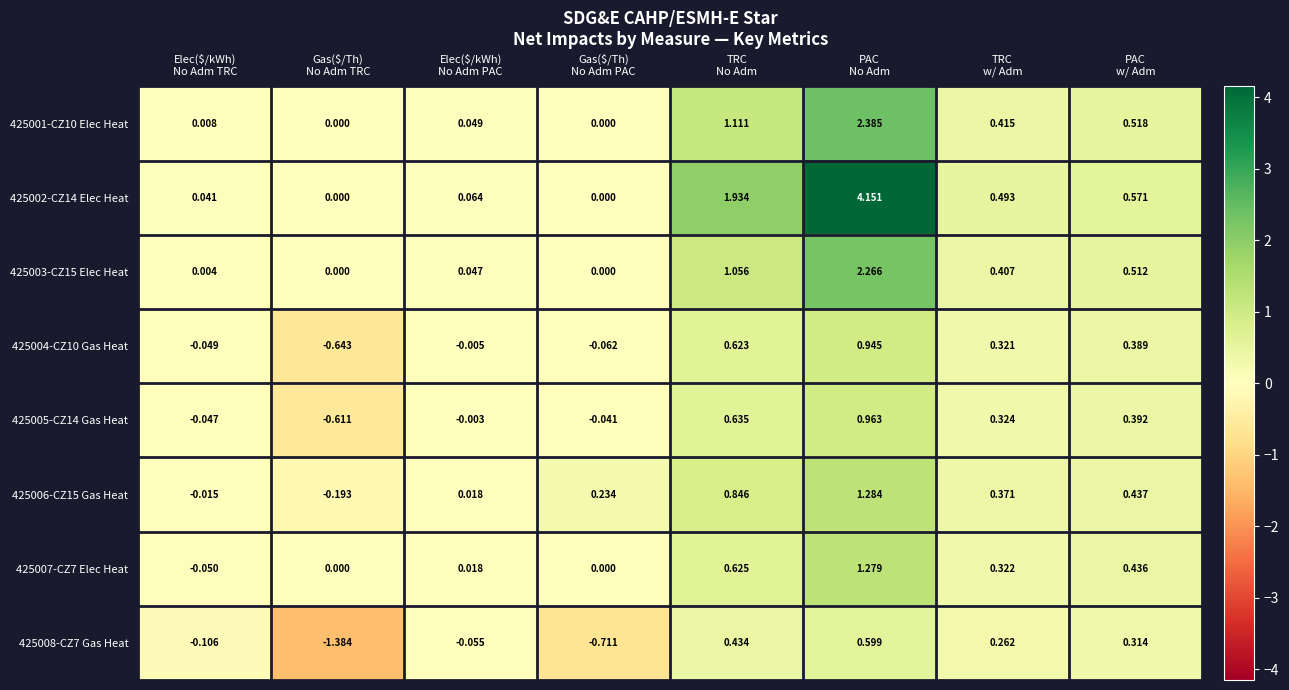

Rank the series at TRC
w/ Adm from lowest to highest value.

425008-CZ7 Gas Heat, 425004-CZ10 Gas Heat, 425007-CZ7 Elec Heat, 425005-CZ14 Gas Heat, 425006-CZ15 Gas Heat, 425003-CZ15 Elec Heat, 425001-CZ10 Elec Heat, 425002-CZ14 Elec Heat